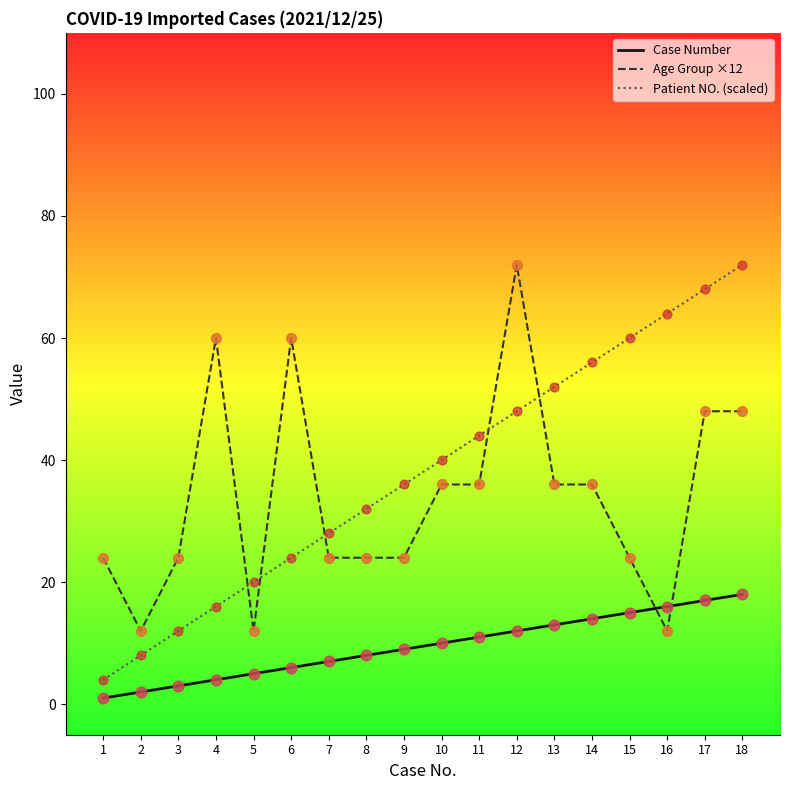

At which category is the sum across all series the highest?

18